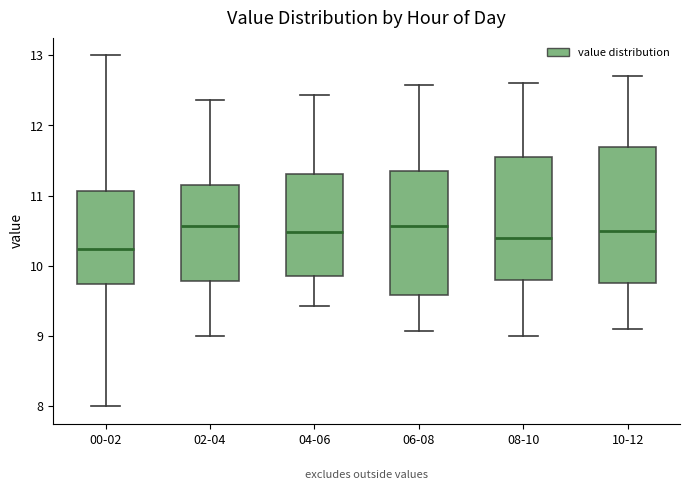

Which box is the tallest, from its lower edge to its upper edge?

10-12